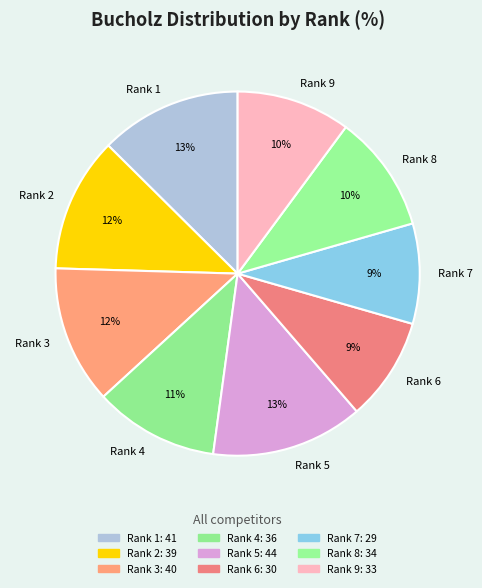

Does Rank 4 account for over 50% of the chart?

No